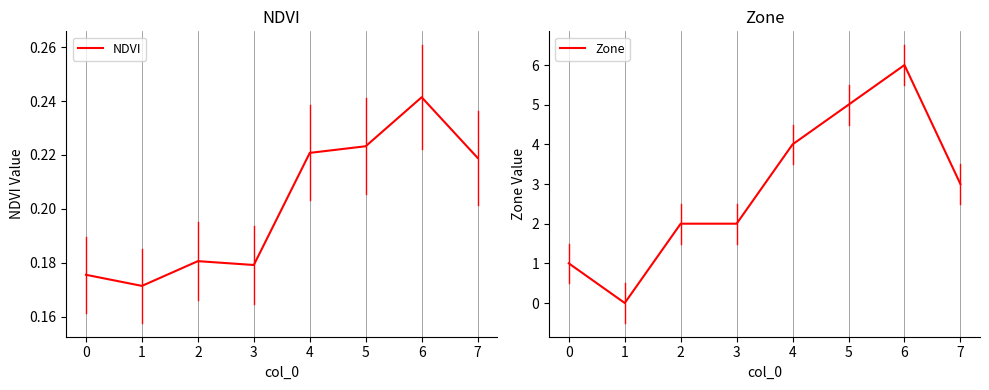

Rank the series by their average value, from highest to lowest.

Zone, NDVI